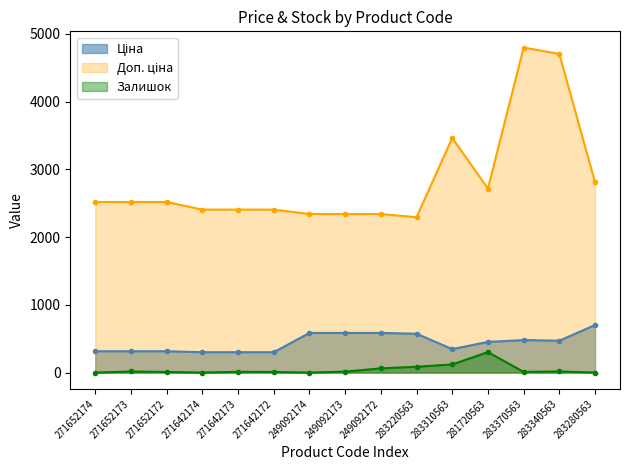

What is the spread (max minus min) of values at 283310563?

3342.7